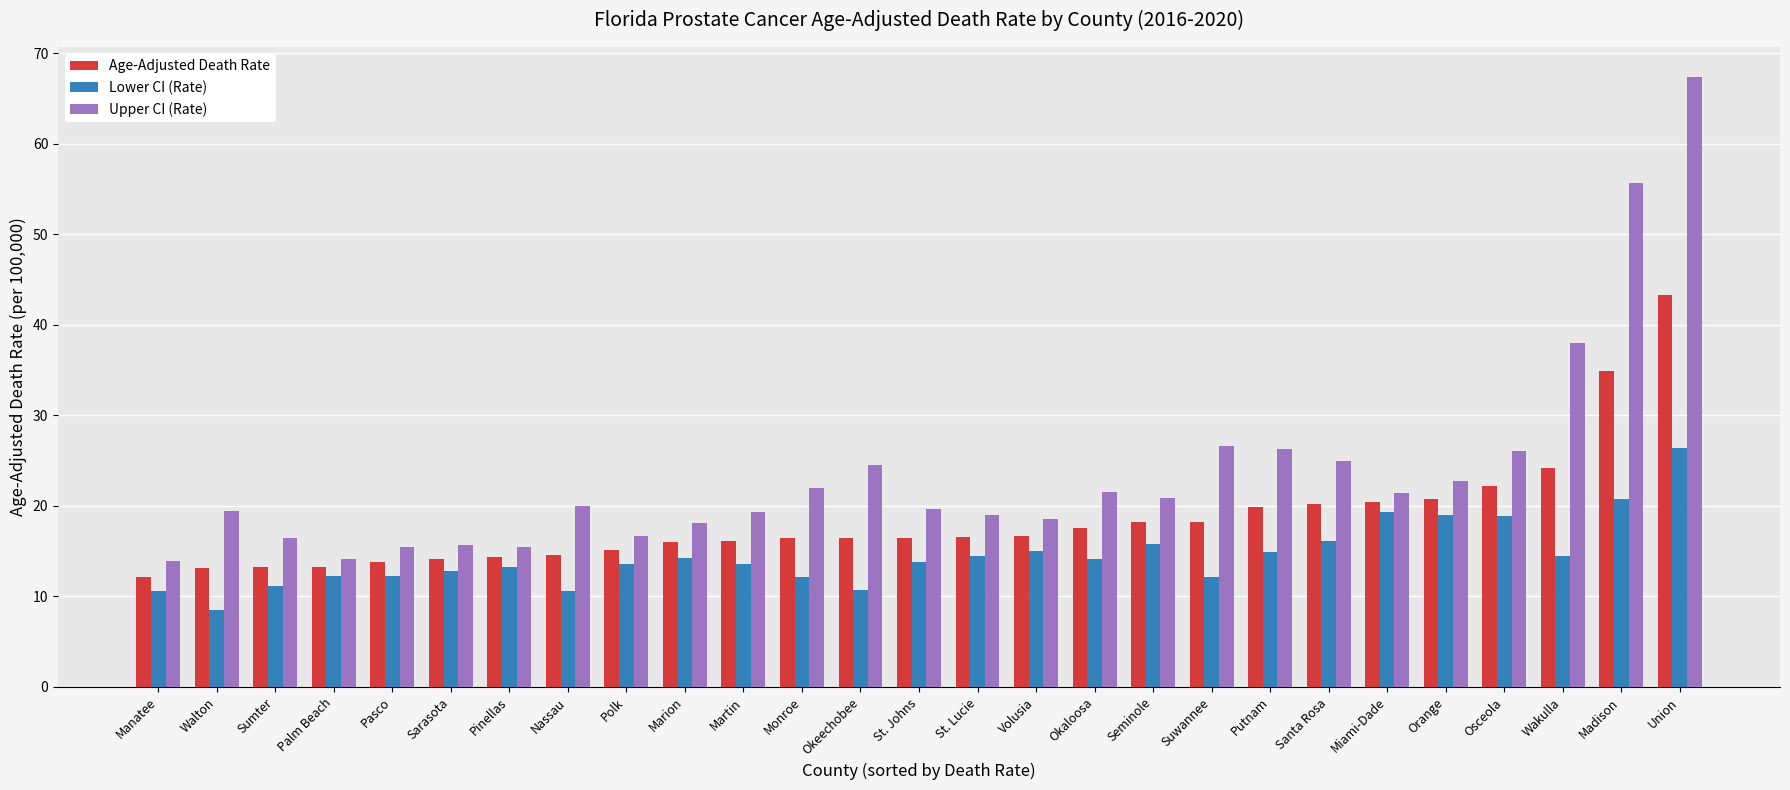

List the series in order of their peak value, highest first.

Upper CI (Rate), Age-Adjusted Death Rate, Lower CI (Rate)